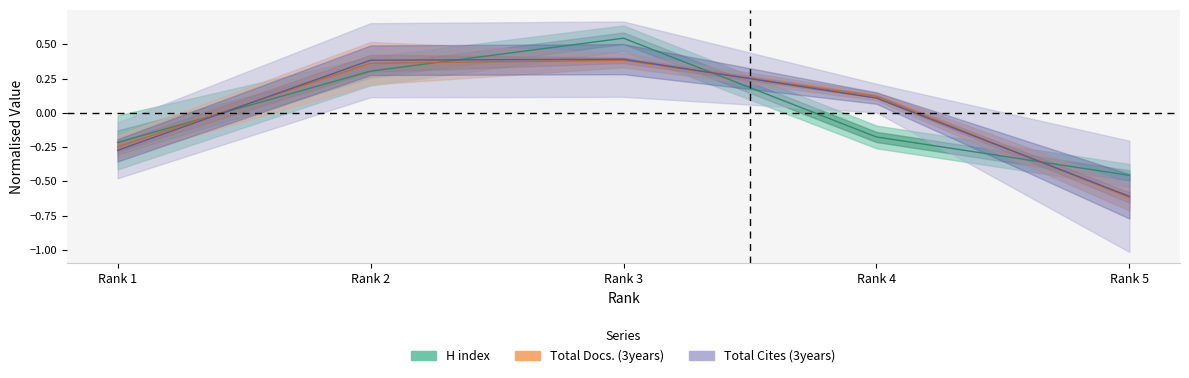

What are all the series names shown in the legend?

H index, Total Docs. (3years), Total Cites (3years)